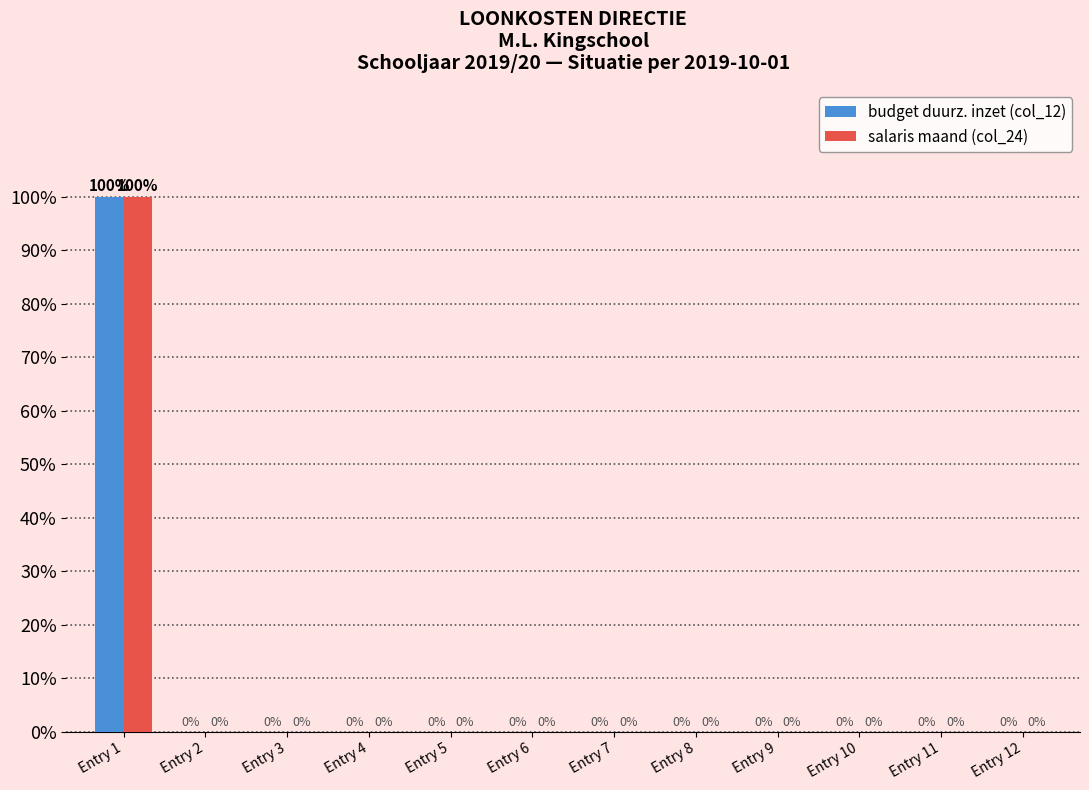

What is the sum of all salaris maand (col_24) values?

100